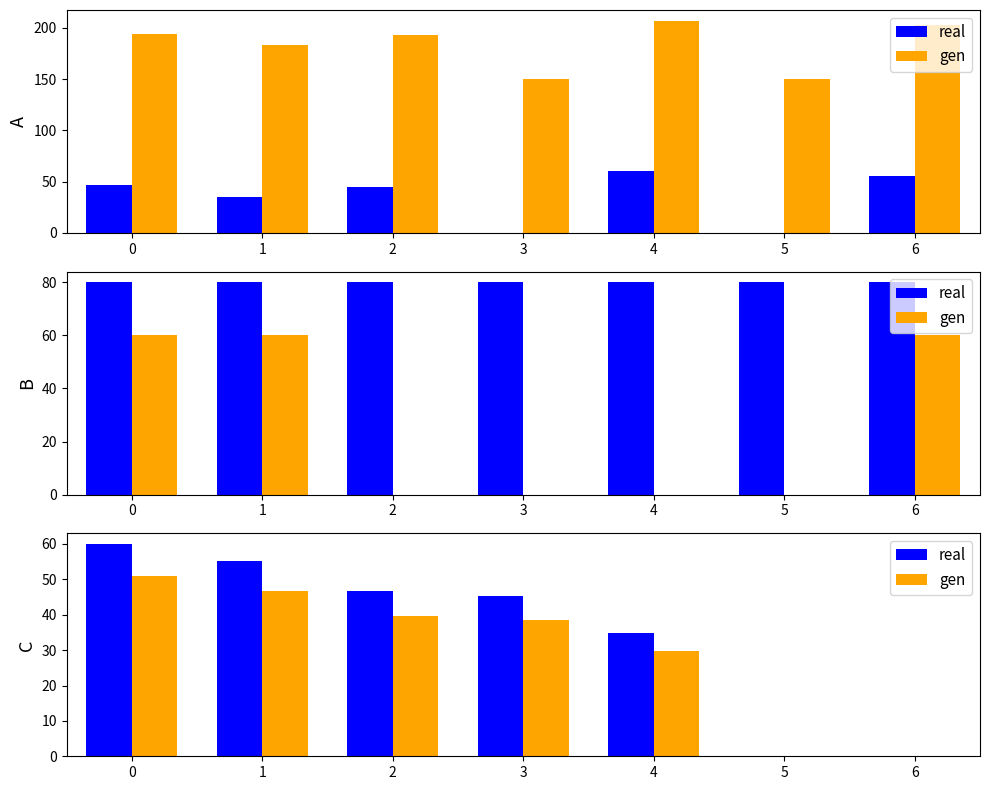

The value of real at 1 is 55.1. True or false?

True